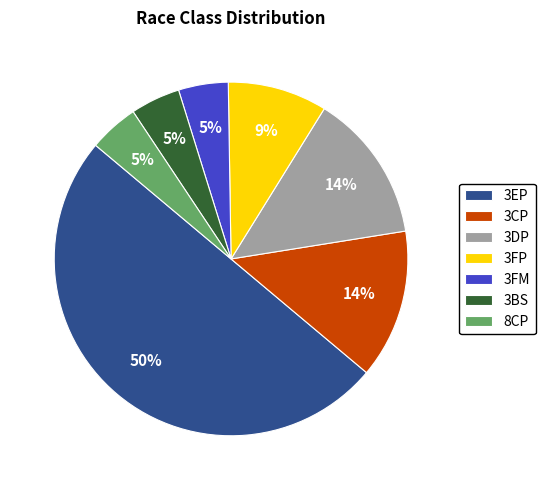

To the nearest percent, what percentage of the pie is 8CP?

5%